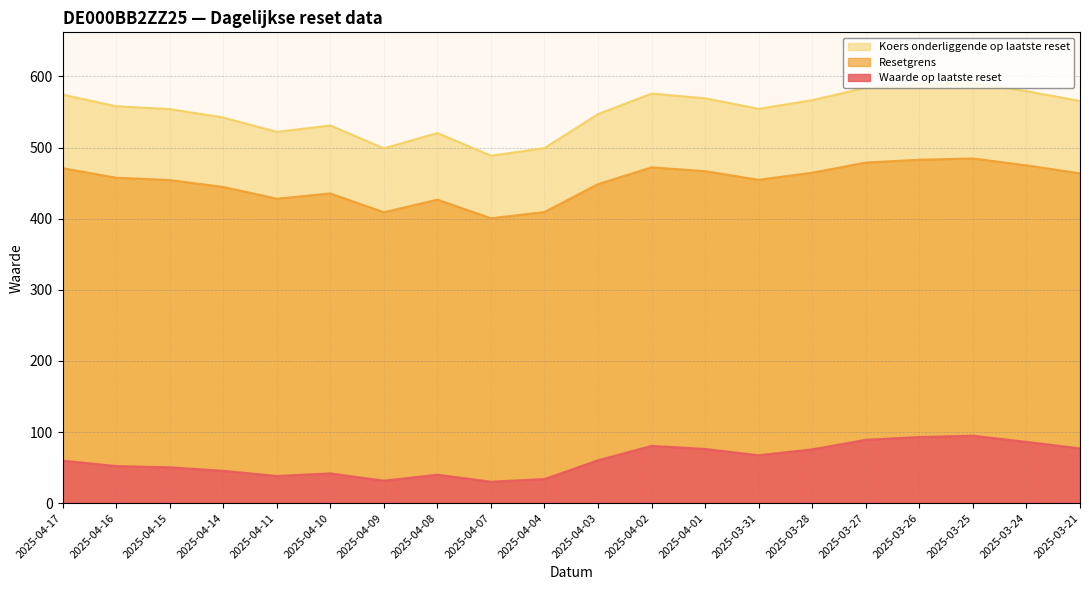

True or false: Waarde op laatste reset and Koers onderliggende op laatste reset intersect in this chart.

False